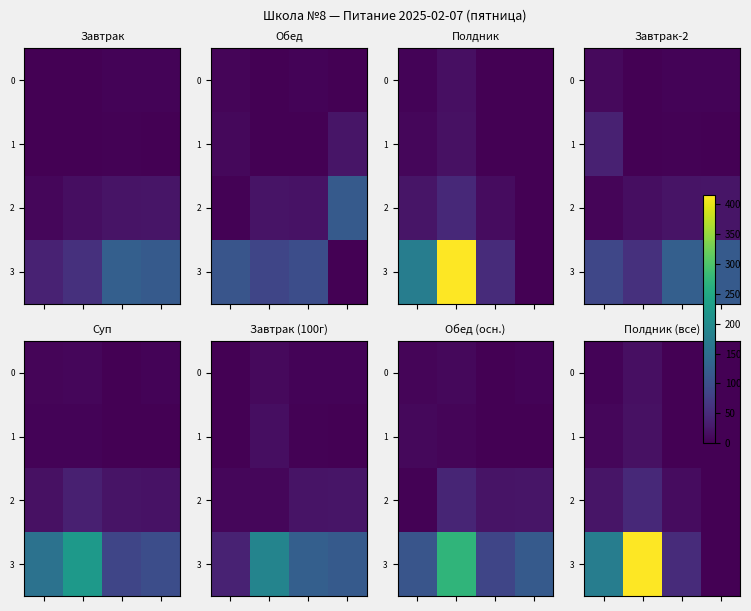

What is the total value across all series at 2?

64.3